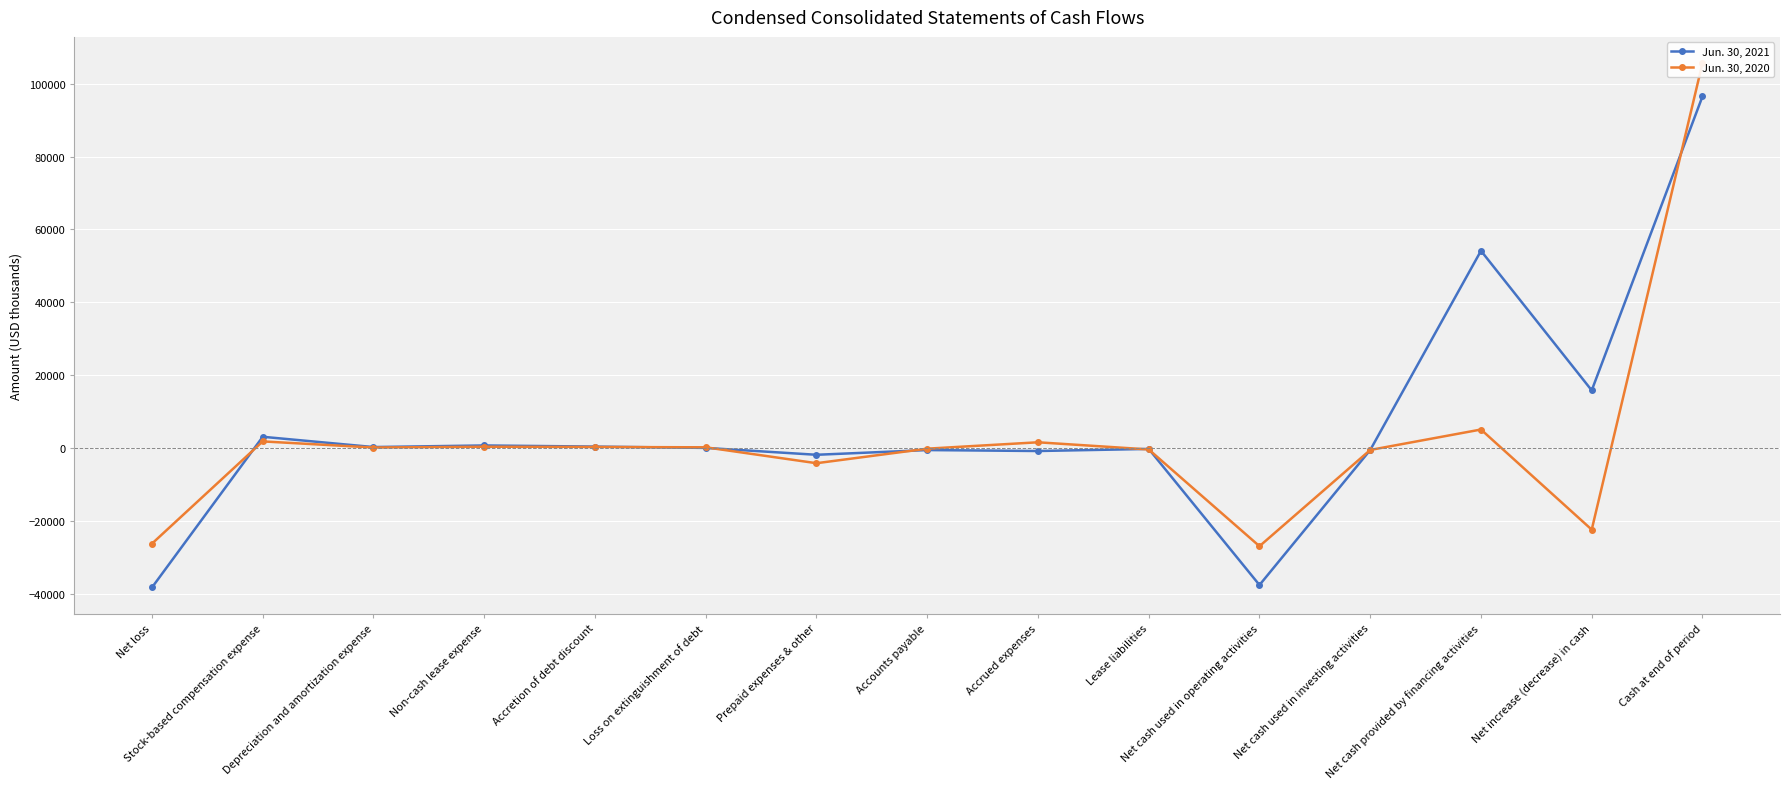

List the labels in order of Jun. 30, 2020 value, largest first.

Cash at end of period, Net cash provided by financing activities, Stock-based compensation expense, Accrued expenses, Non-cash lease expense, Accretion of debt discount, Loss on extinguishment of debt, Depreciation and amortization expense, Accounts payable, Lease liabilities, Net cash used in investing activities, Prepaid expenses & other, Net increase (decrease) in cash, Net loss, Net cash used in operating activities